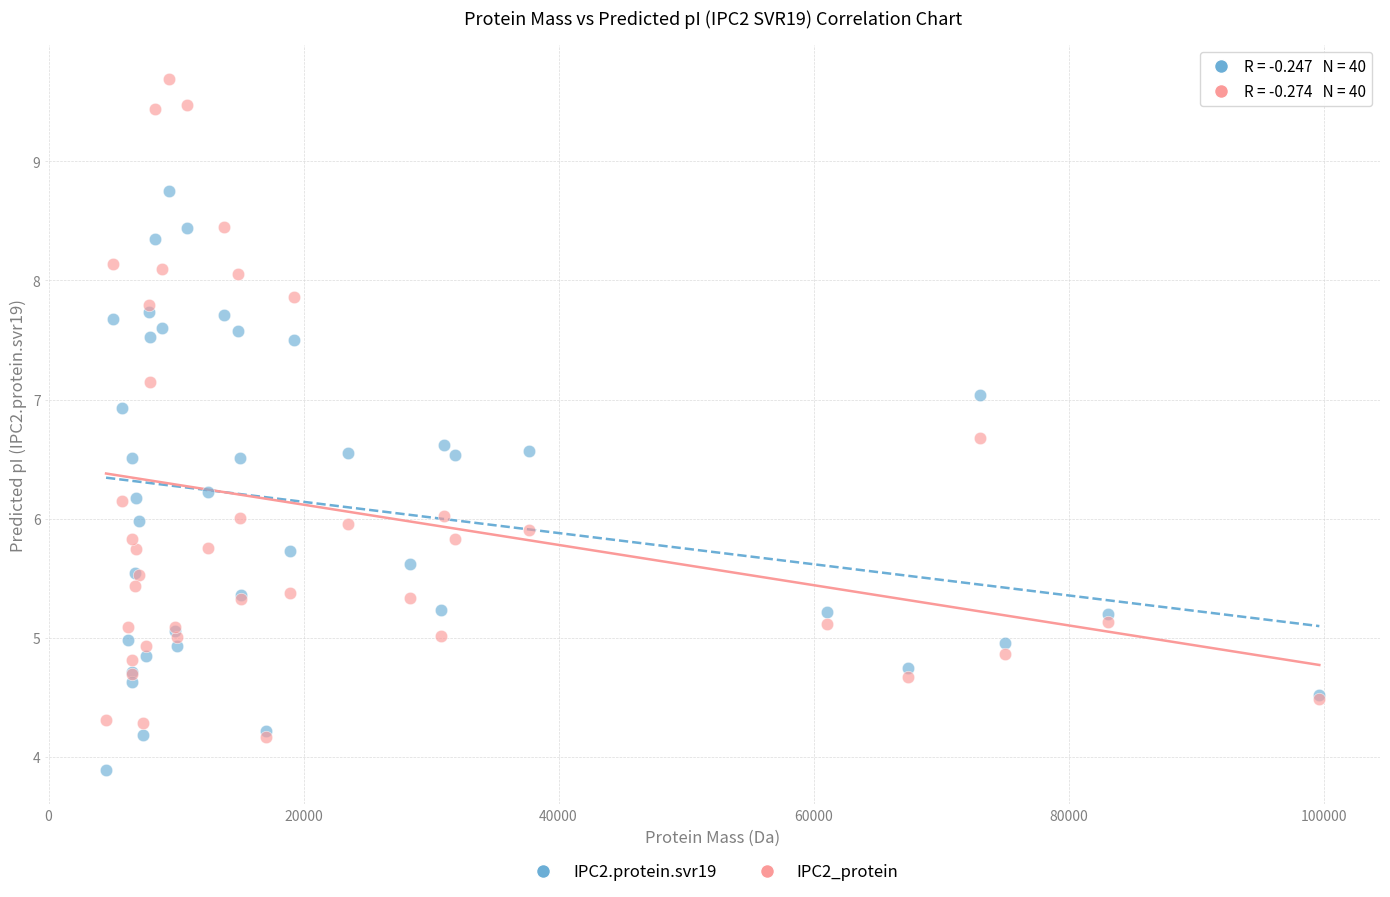

Which series reaches the minimum Y coordinate?

IPC2.protein.svr19